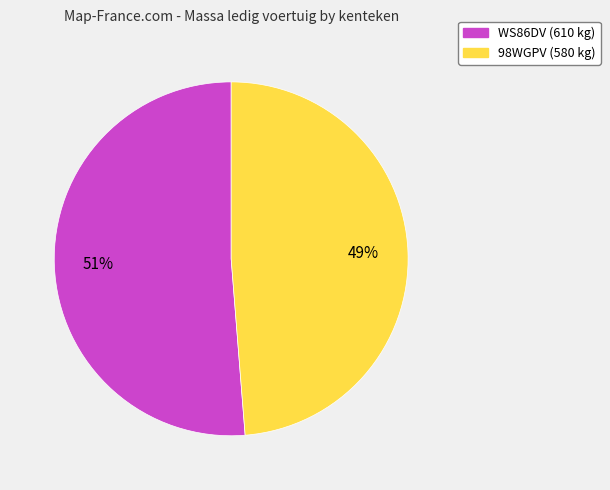

To the nearest percent, what is the combined percentage of 98WGPV and WS86DV?

100%